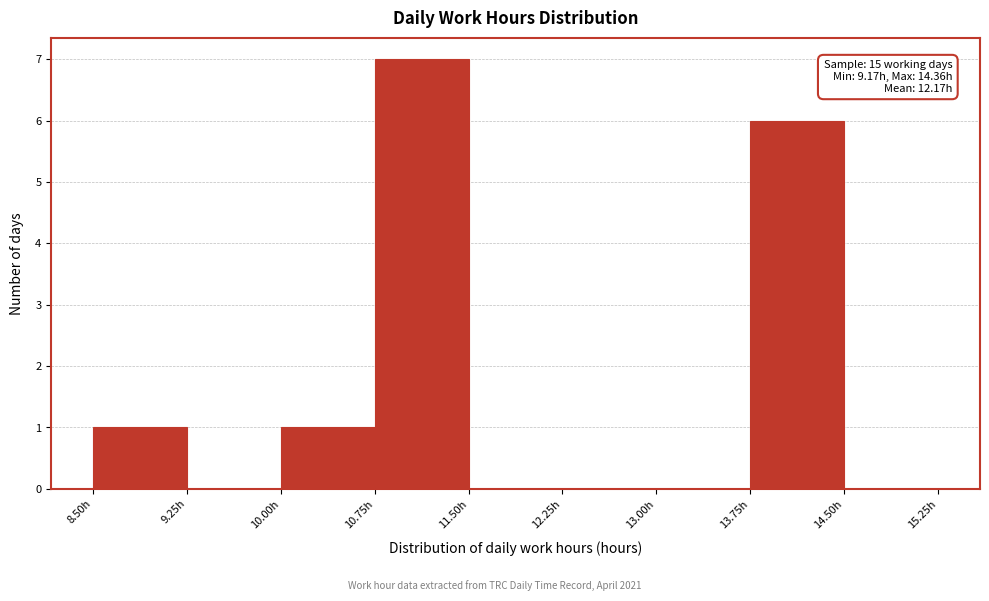

Over which range of the x-axis is the bar tallest?

10.75 to 11.50